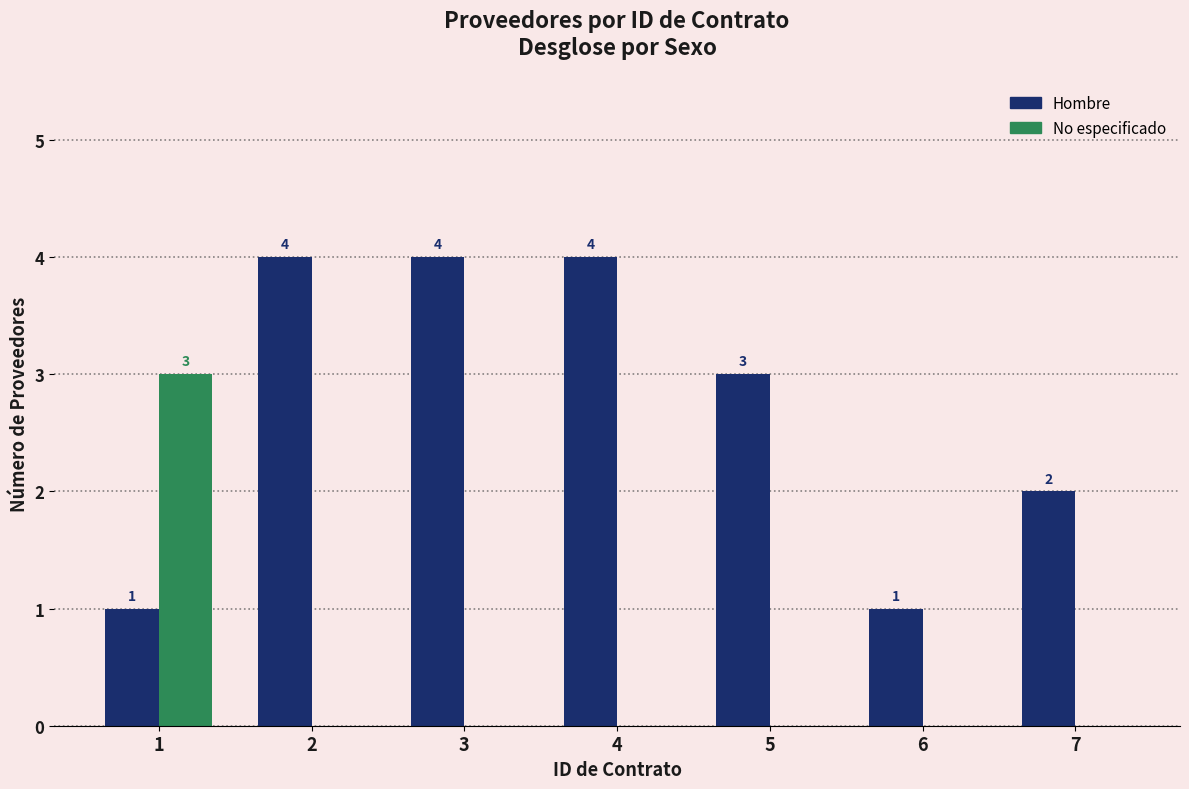

Reading left to right, what are all the values shown in this chart?

Hombre: 1=1	2=4	3=4	4=4	5=3	6=1	7=2
No especificado: 1=3	2=0	3=0	4=0	5=0	6=0	7=0